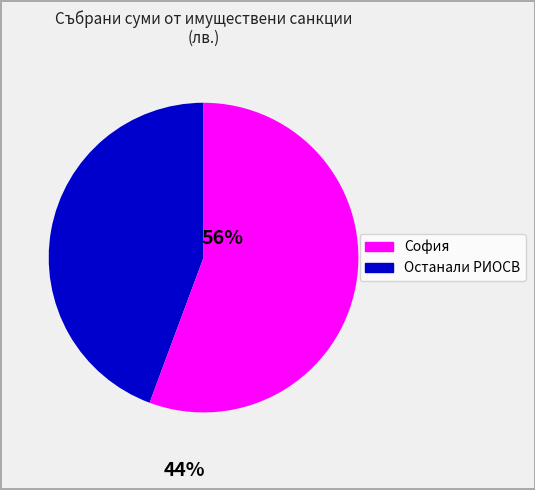

Is there any slice that represents more than half of the pie?

Yes